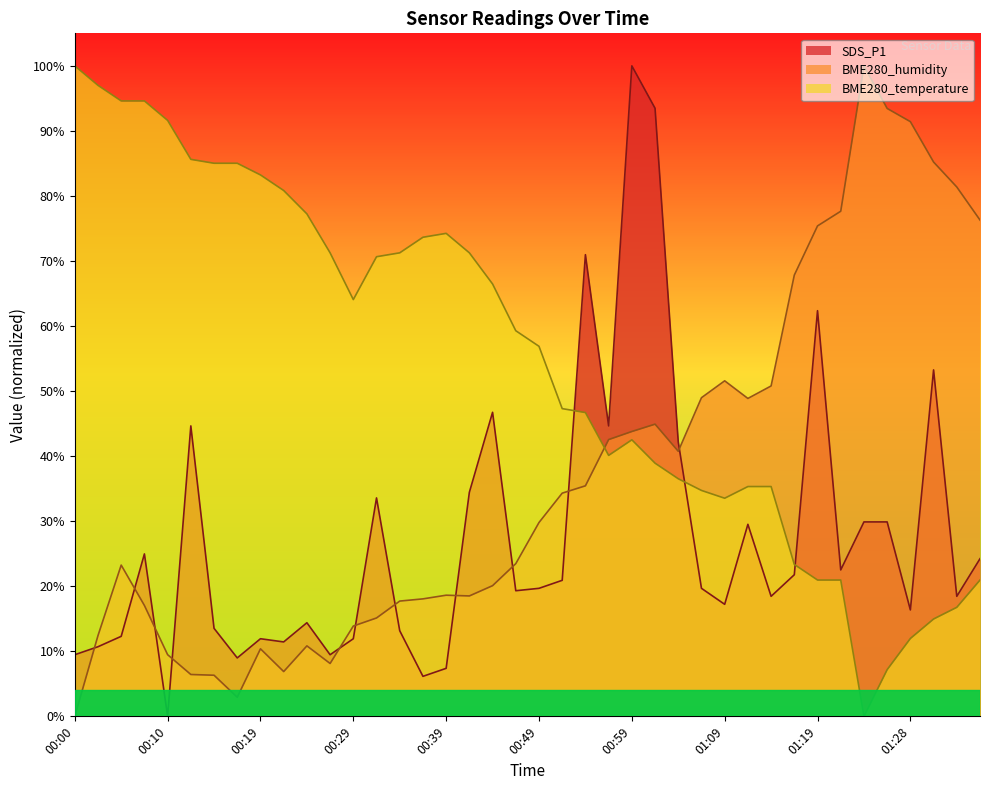

True or false: BME280_temperature and BME280_humidity cross at least once.

True